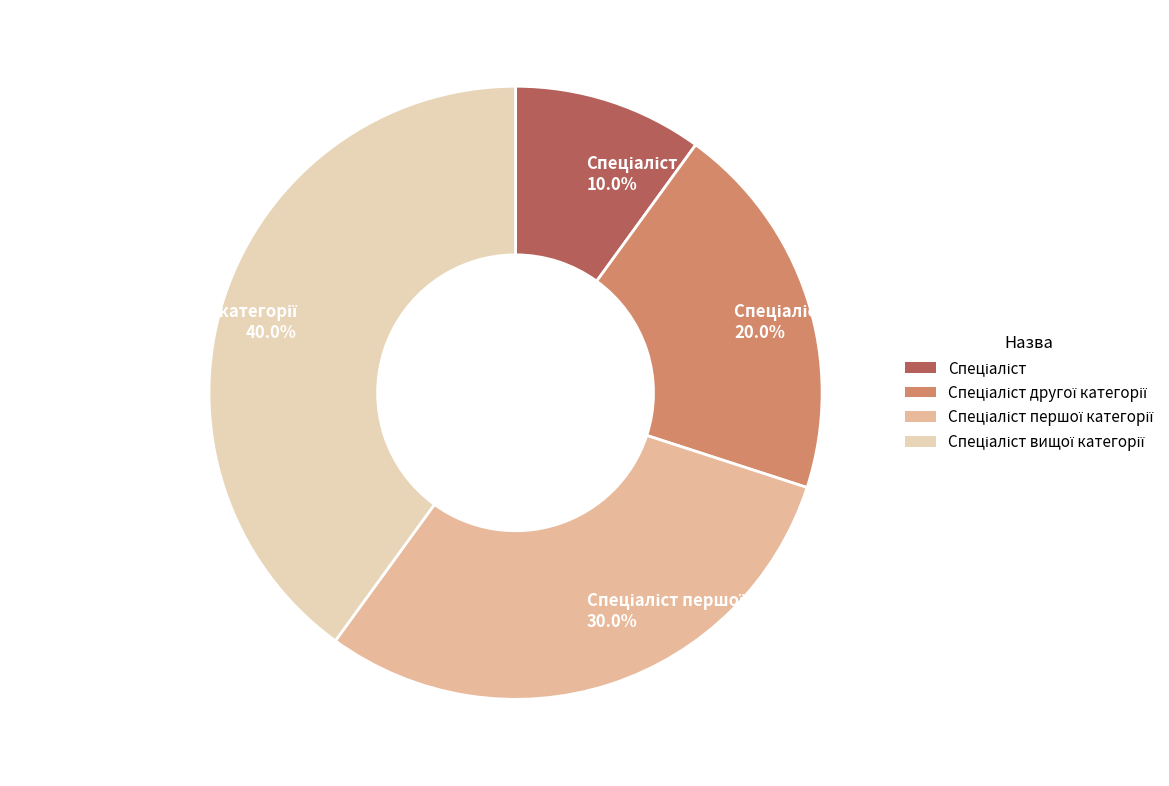

Does any single category account for the majority?

No